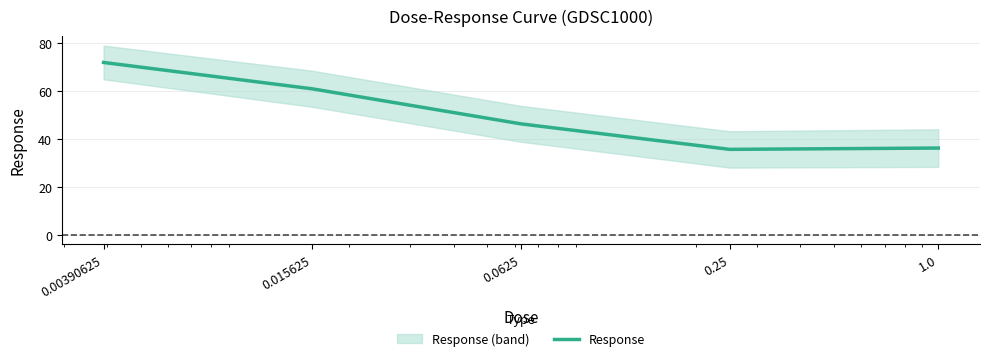

What value does the data have at 0.25?

35.6